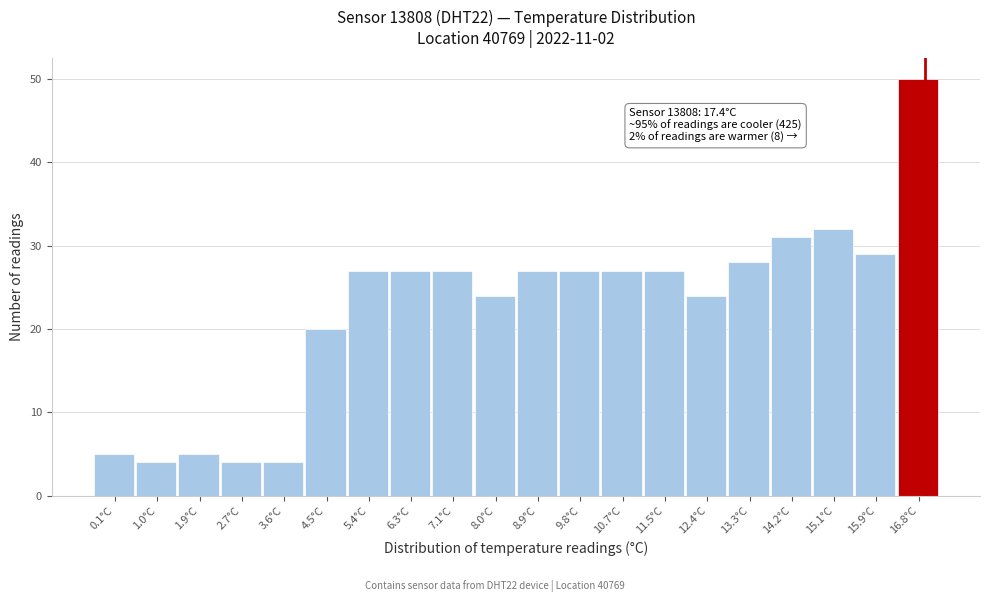

Reading left to right, transcribe all the data shown in this chart.

0.1°C=5	1.0°C=4	1.9°C=5	2.7°C=4	3.6°C=4	4.5°C=20	5.4°C=27	6.3°C=27	7.1°C=27	8.0°C=24	8.9°C=27	9.8°C=27	10.7°C=27	11.5°C=27	12.4°C=24	13.3°C=28	14.2°C=31	15.1°C=32	15.9°C=29	16.8°C=50